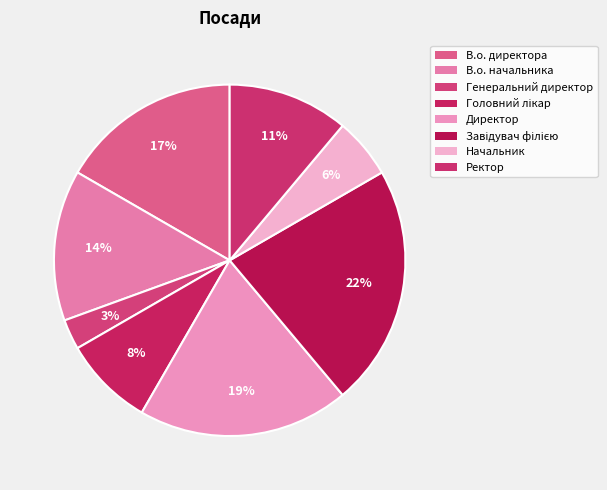

Between В.о. директора and Начальник, which is larger?

В.о. директора